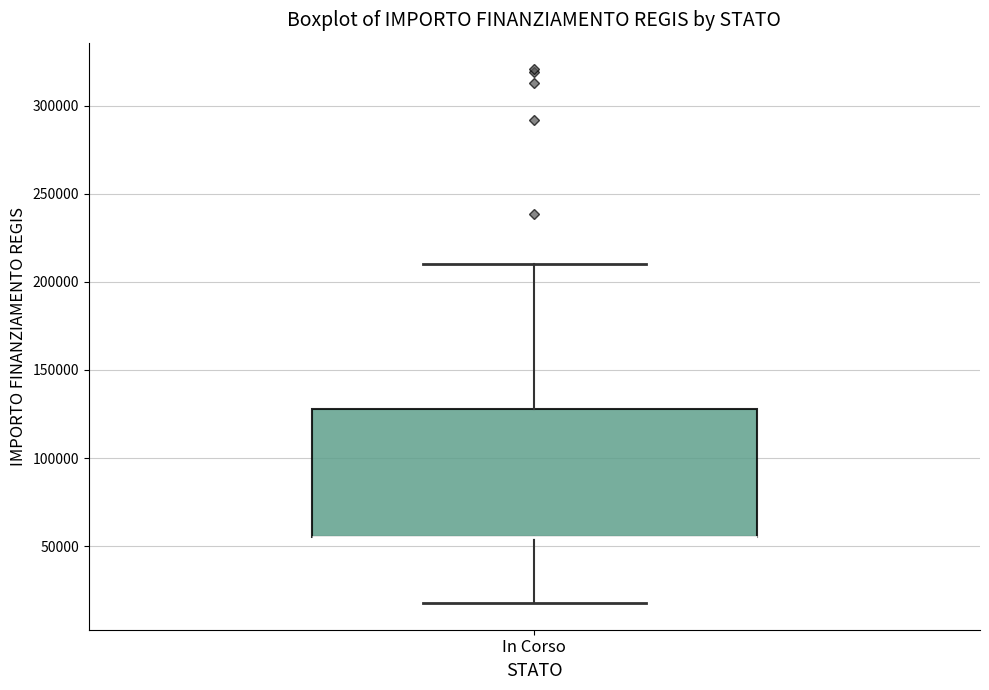

Transcribe this box plot: give where the median line is, the range the box spans, and where the two whiskers end, as read against the y-axis. The values are not printed on the chart, so give them approximately, as read against the axis.

median 55000 (drawn on the box's lower edge), box 55000 to 130000, whiskers 20000 to 210000